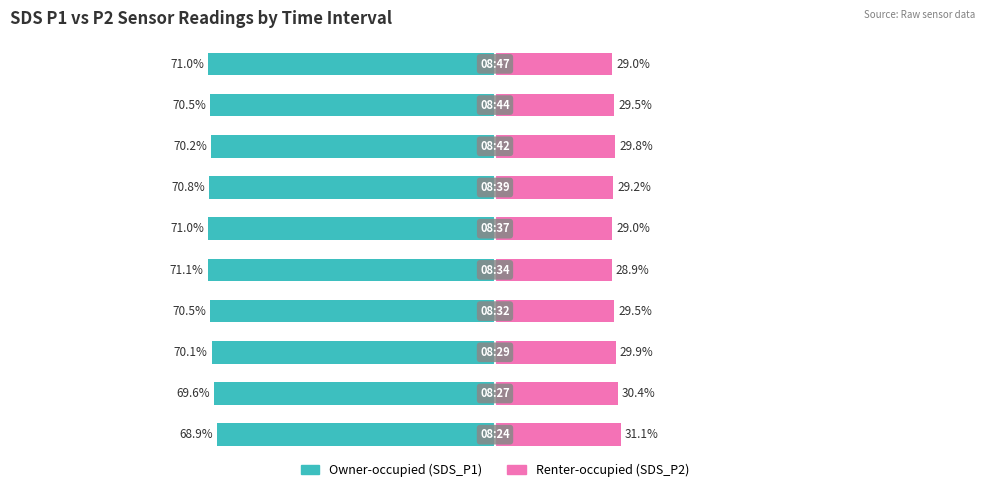

Between 0 and 1, which series saw the biggest shift?

Owner-occupied